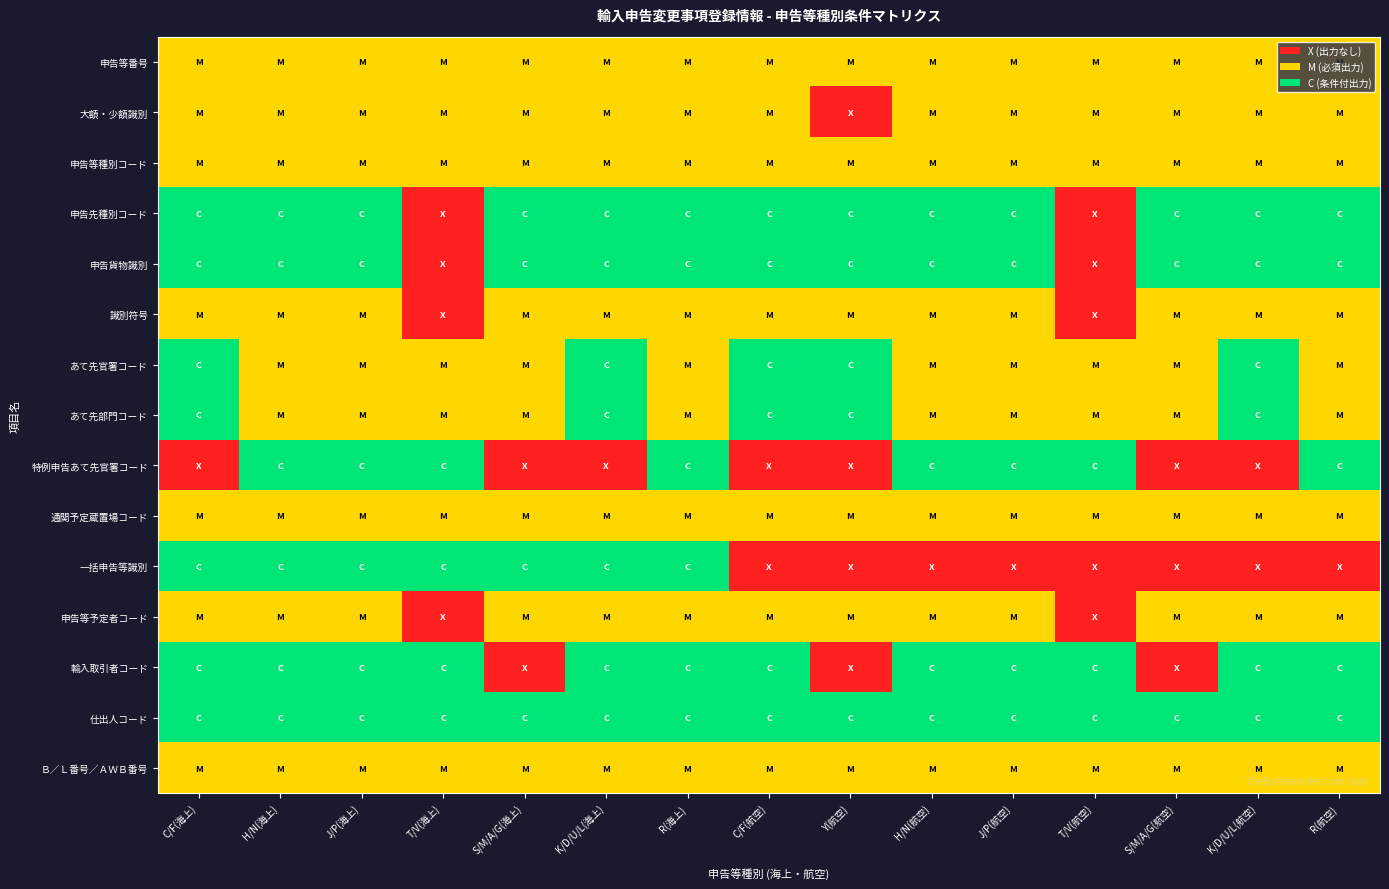

Reading left to right, list all the values displayed in this chart.

申告等番号: C/F(海上)=1	H/N(海上)=1	J/P(海上)=1	T/V(海上)=1	S/M/A/G(海上)=1	K/D/U/L(海上)=1	R(海上)=1	C/F(航空)=1	Y(航空)=1	H/N(航空)=1	J/P(航空)=1	T/V(航空)=1	S/M/A/G(航空)=1	K/D/U/L(航空)=1	R(航空)=1
大額・少額識別: C/F(海上)=1	H/N(海上)=1	J/P(海上)=1	T/V(海上)=1	S/M/A/G(海上)=1	K/D/U/L(海上)=1	R(海上)=1	C/F(航空)=1	Y(航空)=0	H/N(航空)=1	J/P(航空)=1	T/V(航空)=1	S/M/A/G(航空)=1	K/D/U/L(航空)=1	R(航空)=1
申告等種別コード: C/F(海上)=1	H/N(海上)=1	J/P(海上)=1	T/V(海上)=1	S/M/A/G(海上)=1	K/D/U/L(海上)=1	R(海上)=1	C/F(航空)=1	Y(航空)=1	H/N(航空)=1	J/P(航空)=1	T/V(航空)=1	S/M/A/G(航空)=1	K/D/U/L(航空)=1	R(航空)=1
申告先種別コード: C/F(海上)=2	H/N(海上)=2	J/P(海上)=2	T/V(海上)=0	S/M/A/G(海上)=2	K/D/U/L(海上)=2	R(海上)=2	C/F(航空)=2	Y(航空)=2	H/N(航空)=2	J/P(航空)=2	T/V(航空)=0	S/M/A/G(航空)=2	K/D/U/L(航空)=2	R(航空)=2
申告貨物識別: C/F(海上)=2	H/N(海上)=2	J/P(海上)=2	T/V(海上)=0	S/M/A/G(海上)=2	K/D/U/L(海上)=2	R(海上)=2	C/F(航空)=2	Y(航空)=2	H/N(航空)=2	J/P(航空)=2	T/V(航空)=0	S/M/A/G(航空)=2	K/D/U/L(航空)=2	R(航空)=2
識別符号: C/F(海上)=1	H/N(海上)=1	J/P(海上)=1	T/V(海上)=0	S/M/A/G(海上)=1	K/D/U/L(海上)=1	R(海上)=1	C/F(航空)=1	Y(航空)=1	H/N(航空)=1	J/P(航空)=1	T/V(航空)=0	S/M/A/G(航空)=1	K/D/U/L(航空)=1	R(航空)=1
あて先官署コード: C/F(海上)=2	H/N(海上)=1	J/P(海上)=1	T/V(海上)=1	S/M/A/G(海上)=1	K/D/U/L(海上)=2	R(海上)=1	C/F(航空)=2	Y(航空)=2	H/N(航空)=1	J/P(航空)=1	T/V(航空)=1	S/M/A/G(航空)=1	K/D/U/L(航空)=2	R(航空)=1
あて先部門コード: C/F(海上)=2	H/N(海上)=1	J/P(海上)=1	T/V(海上)=1	S/M/A/G(海上)=1	K/D/U/L(海上)=2	R(海上)=1	C/F(航空)=2	Y(航空)=2	H/N(航空)=1	J/P(航空)=1	T/V(航空)=1	S/M/A/G(航空)=1	K/D/U/L(航空)=2	R(航空)=1
特例申告あて先官署コード: C/F(海上)=0	H/N(海上)=2	J/P(海上)=2	T/V(海上)=2	S/M/A/G(海上)=0	K/D/U/L(海上)=0	R(海上)=2	C/F(航空)=0	Y(航空)=0	H/N(航空)=2	J/P(航空)=2	T/V(航空)=2	S/M/A/G(航空)=0	K/D/U/L(航空)=0	R(航空)=2
通関予定蔵置場コード: C/F(海上)=1	H/N(海上)=1	J/P(海上)=1	T/V(海上)=1	S/M/A/G(海上)=1	K/D/U/L(海上)=1	R(海上)=1	C/F(航空)=1	Y(航空)=1	H/N(航空)=1	J/P(航空)=1	T/V(航空)=1	S/M/A/G(航空)=1	K/D/U/L(航空)=1	R(航空)=1
一括申告等識別: C/F(海上)=2	H/N(海上)=2	J/P(海上)=2	T/V(海上)=2	S/M/A/G(海上)=2	K/D/U/L(海上)=2	R(海上)=2	C/F(航空)=0	Y(航空)=0	H/N(航空)=0	J/P(航空)=0	T/V(航空)=0	S/M/A/G(航空)=0	K/D/U/L(航空)=0	R(航空)=0
申告等予定者コード: C/F(海上)=1	H/N(海上)=1	J/P(海上)=1	T/V(海上)=0	S/M/A/G(海上)=1	K/D/U/L(海上)=1	R(海上)=1	C/F(航空)=1	Y(航空)=1	H/N(航空)=1	J/P(航空)=1	T/V(航空)=0	S/M/A/G(航空)=1	K/D/U/L(航空)=1	R(航空)=1
輸入取引者コード: C/F(海上)=2	H/N(海上)=2	J/P(海上)=2	T/V(海上)=2	S/M/A/G(海上)=0	K/D/U/L(海上)=2	R(海上)=2	C/F(航空)=2	Y(航空)=0	H/N(航空)=2	J/P(航空)=2	T/V(航空)=2	S/M/A/G(航空)=0	K/D/U/L(航空)=2	R(航空)=2
仕出人コード: C/F(海上)=2	H/N(海上)=2	J/P(海上)=2	T/V(海上)=2	S/M/A/G(海上)=2	K/D/U/L(海上)=2	R(海上)=2	C/F(航空)=2	Y(航空)=2	H/N(航空)=2	J/P(航空)=2	T/V(航空)=2	S/M/A/G(航空)=2	K/D/U/L(航空)=2	R(航空)=2
Ｂ／Ｌ番号／ＡＷＢ番号: C/F(海上)=1	H/N(海上)=1	J/P(海上)=1	T/V(海上)=1	S/M/A/G(海上)=1	K/D/U/L(海上)=1	R(海上)=1	C/F(航空)=1	Y(航空)=1	H/N(航空)=1	J/P(航空)=1	T/V(航空)=1	S/M/A/G(航空)=1	K/D/U/L(航空)=1	R(航空)=1